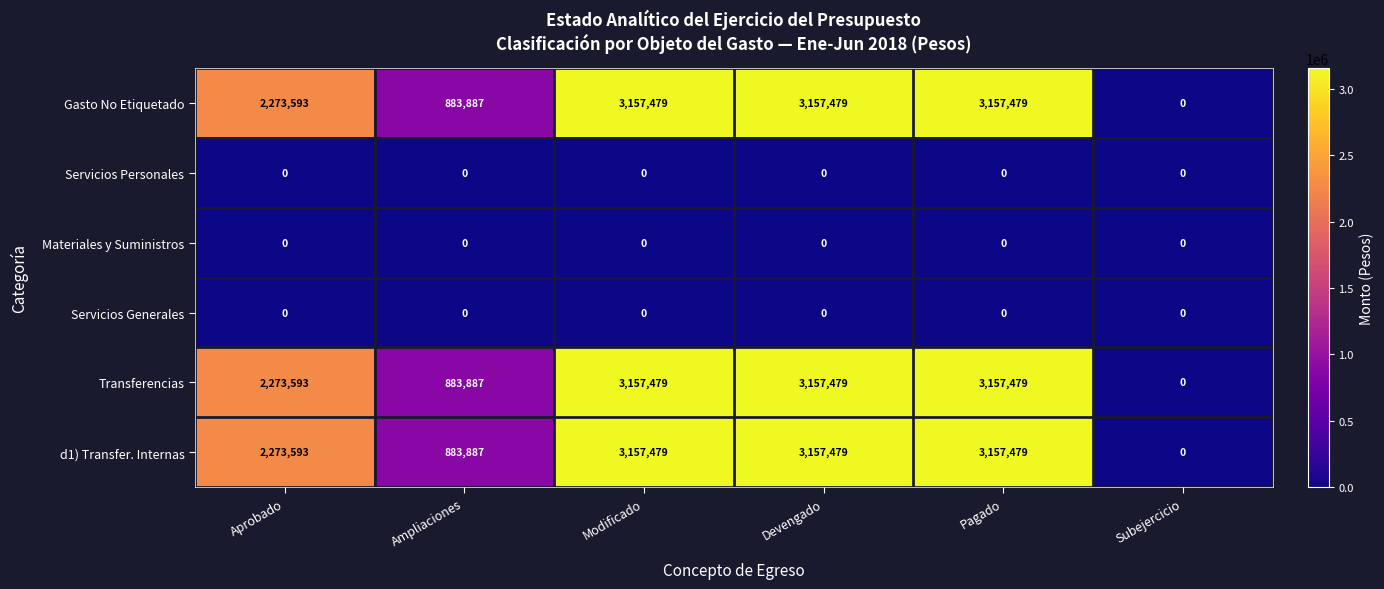

How many data points in Gasto No Etiquetado are less than 3157479?

3